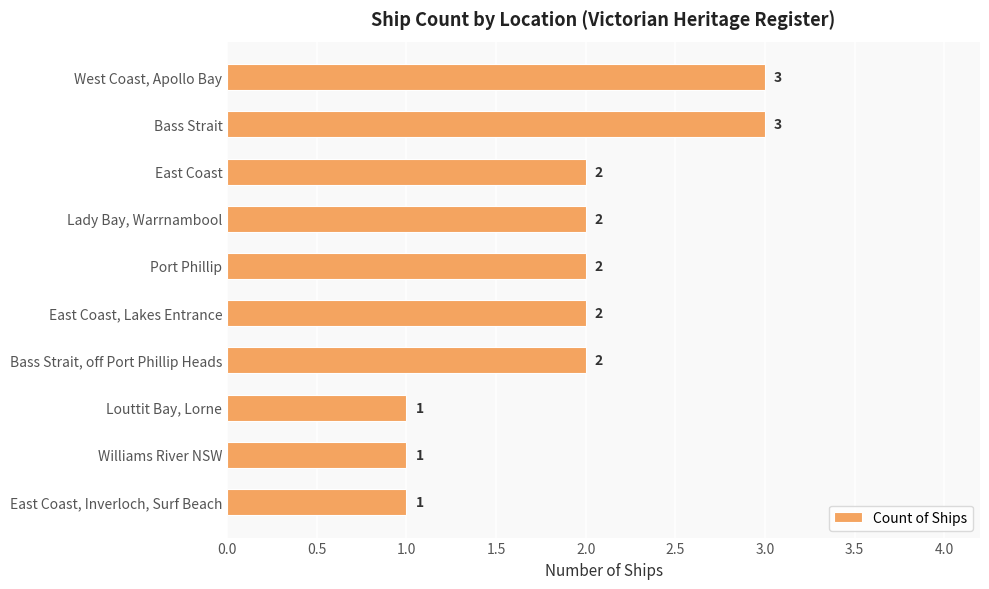

What is the sum of all values?

19